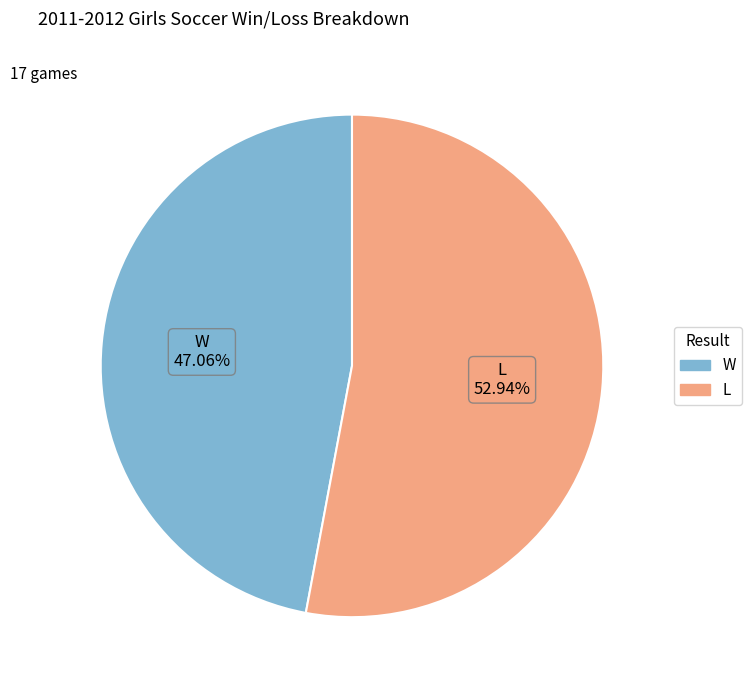

Does any single category account for the majority?

Yes